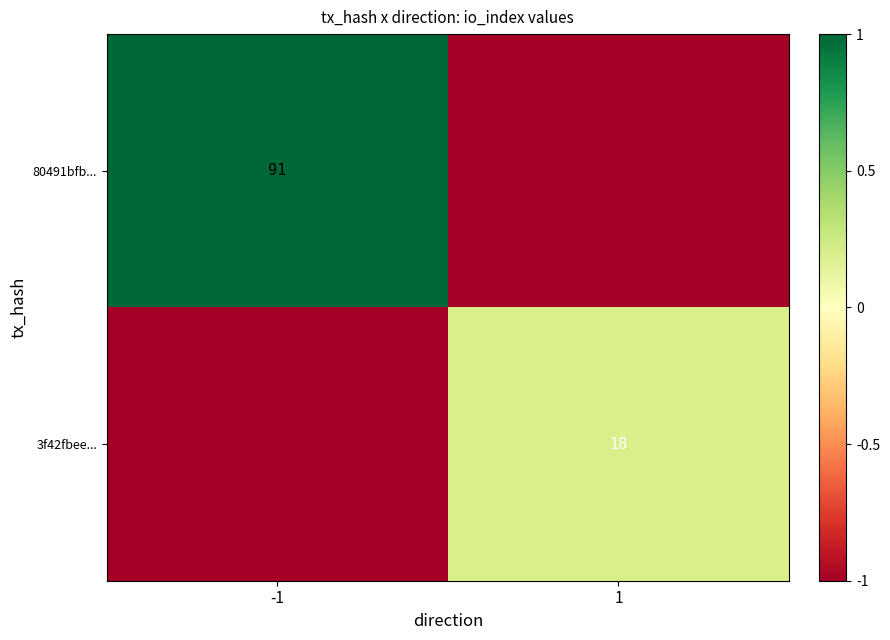

The value of 3f42fbee... at 1 is 7. True or false?

False